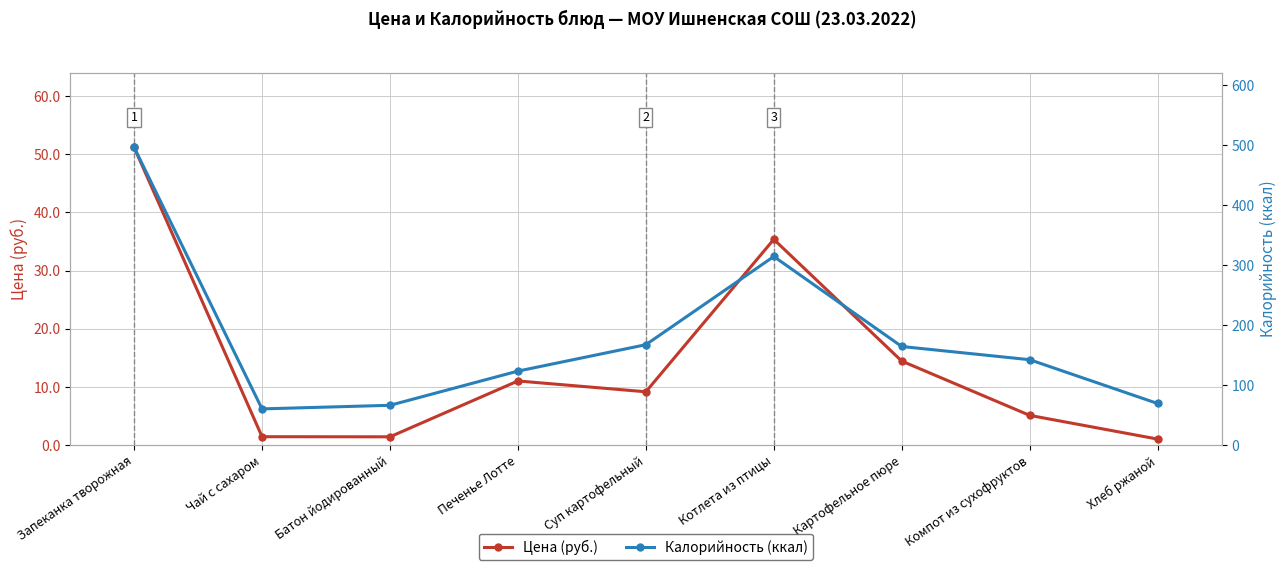

How many interior local peaks does the Цена (руб.) series have?

2